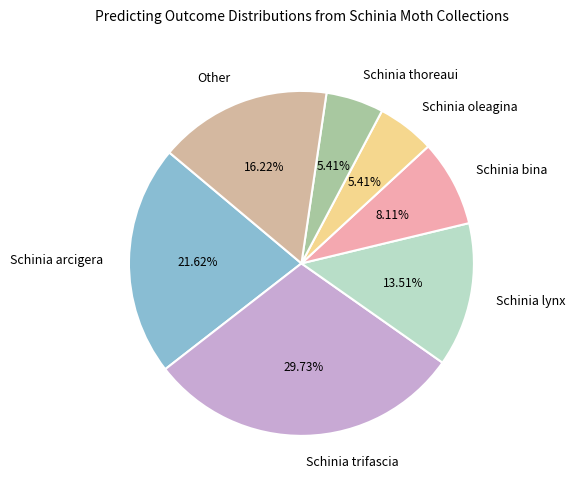

What percentage is the Other slice, to the nearest percent?

16%